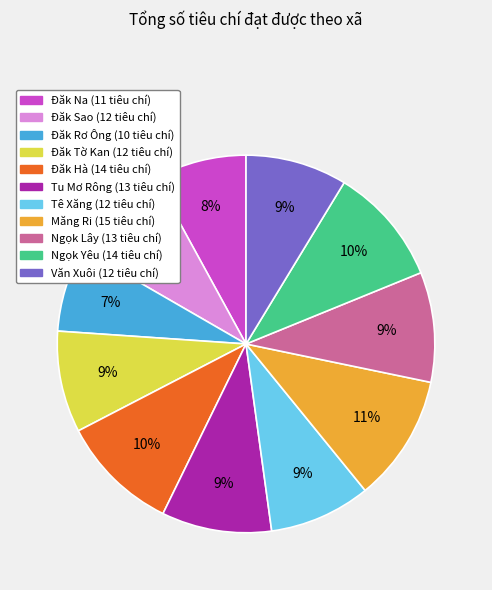

Is it true that Đăk Na is 8% of the pie?

True